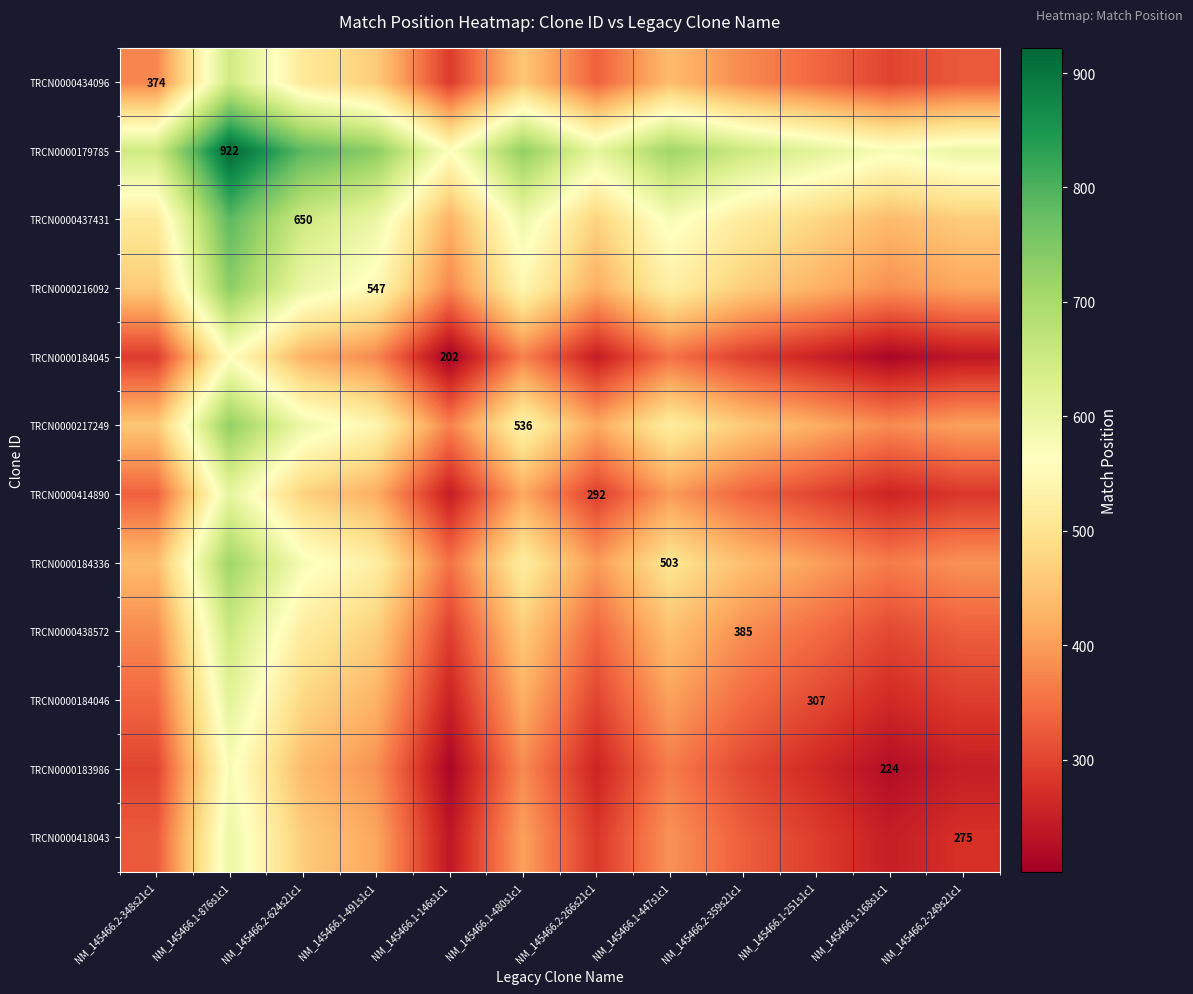

What is the difference between the TRCN0000414890 values at NM_145466.2-624s21c1 and NM_145466.2-348s21c1?

138.0